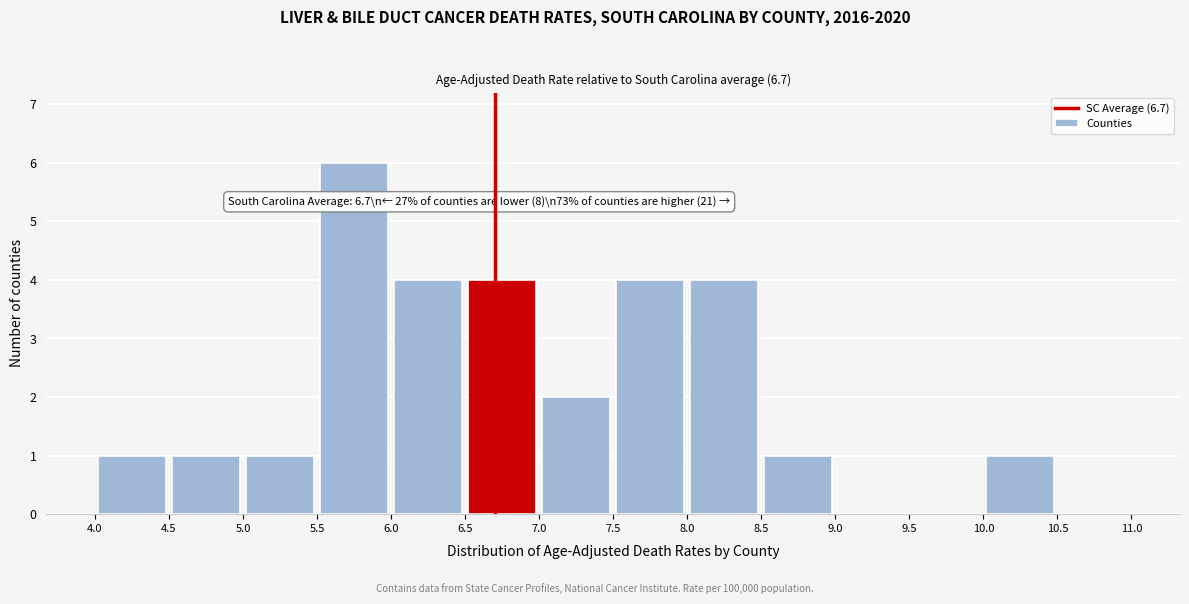

Which range on the x-axis has the tallest bar?

5.5 to 6.0